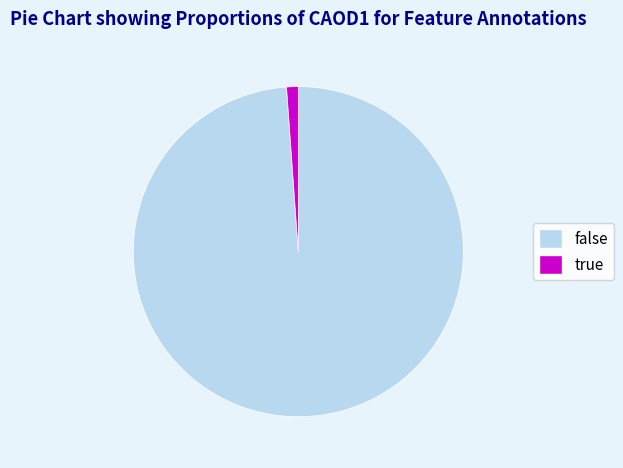

How many segments does this pie chart have?

2